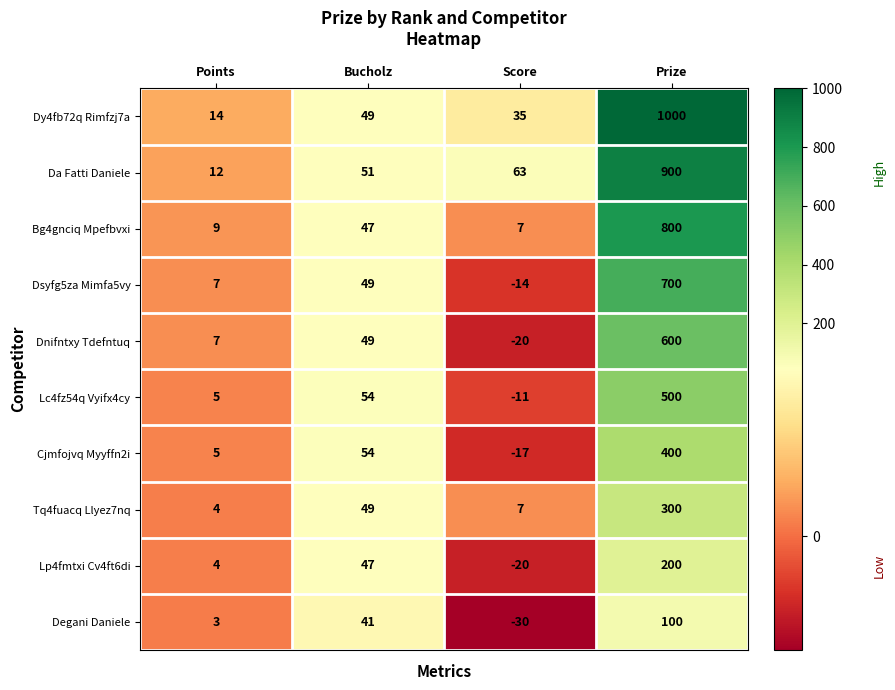

What is the minimum value shown in the chart?

-30